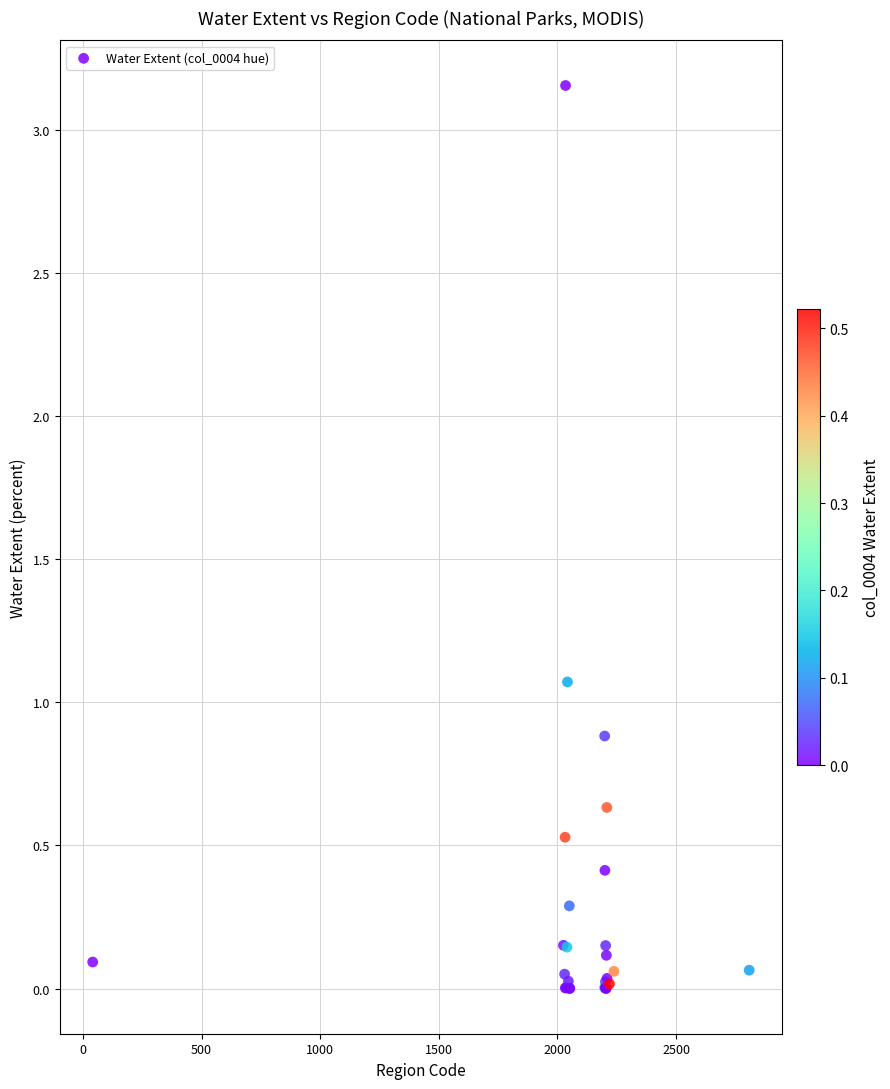

What Y value in the scatter plot is closest to 1?

1.1